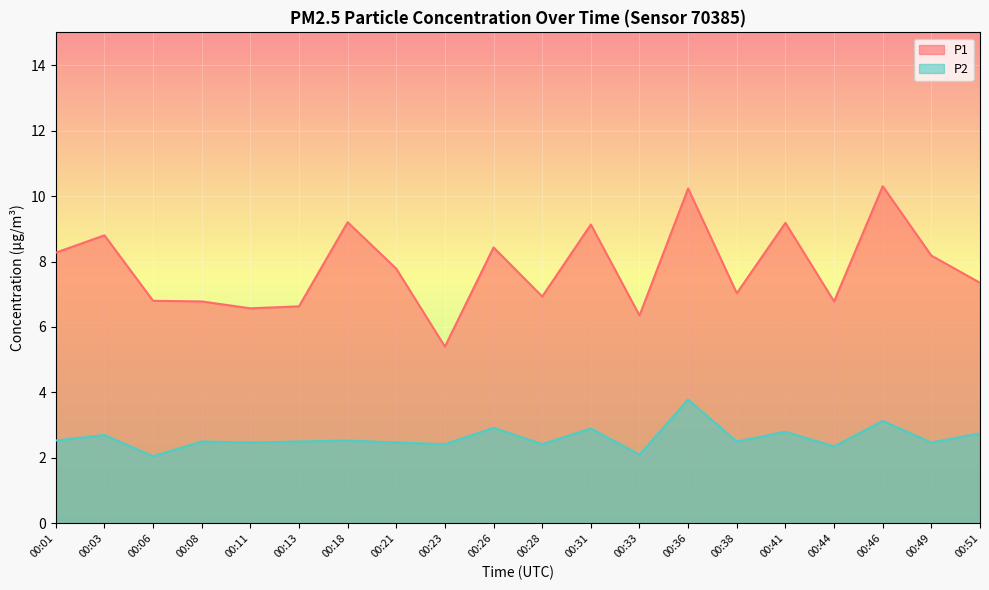

Which has a higher value, 00:33 or 00:26?

00:26